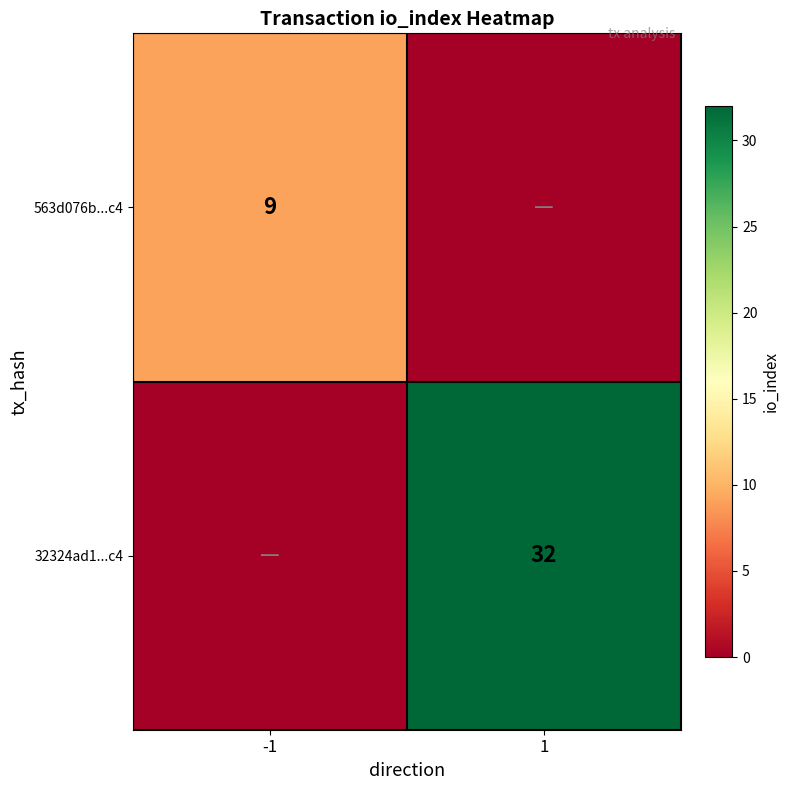

True or false: 32324ad1...c4 has a value of 32 at 1.

True